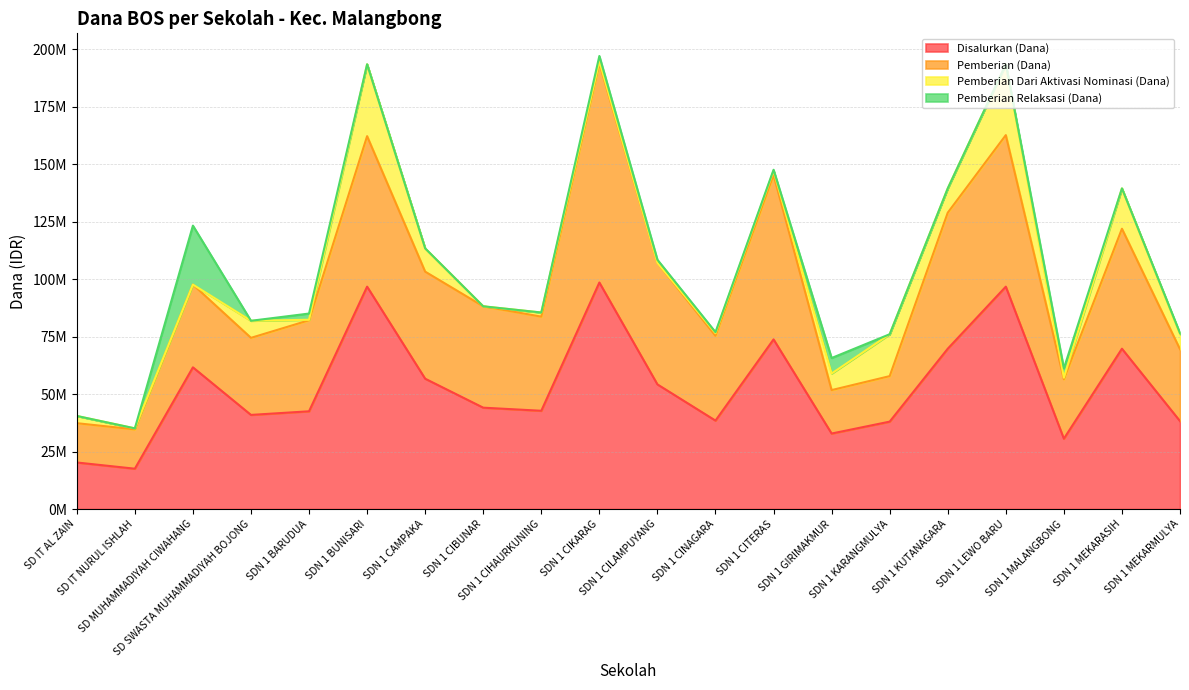

What is the label of the 15th point from the left?

SDN 1 KARANGMULYA